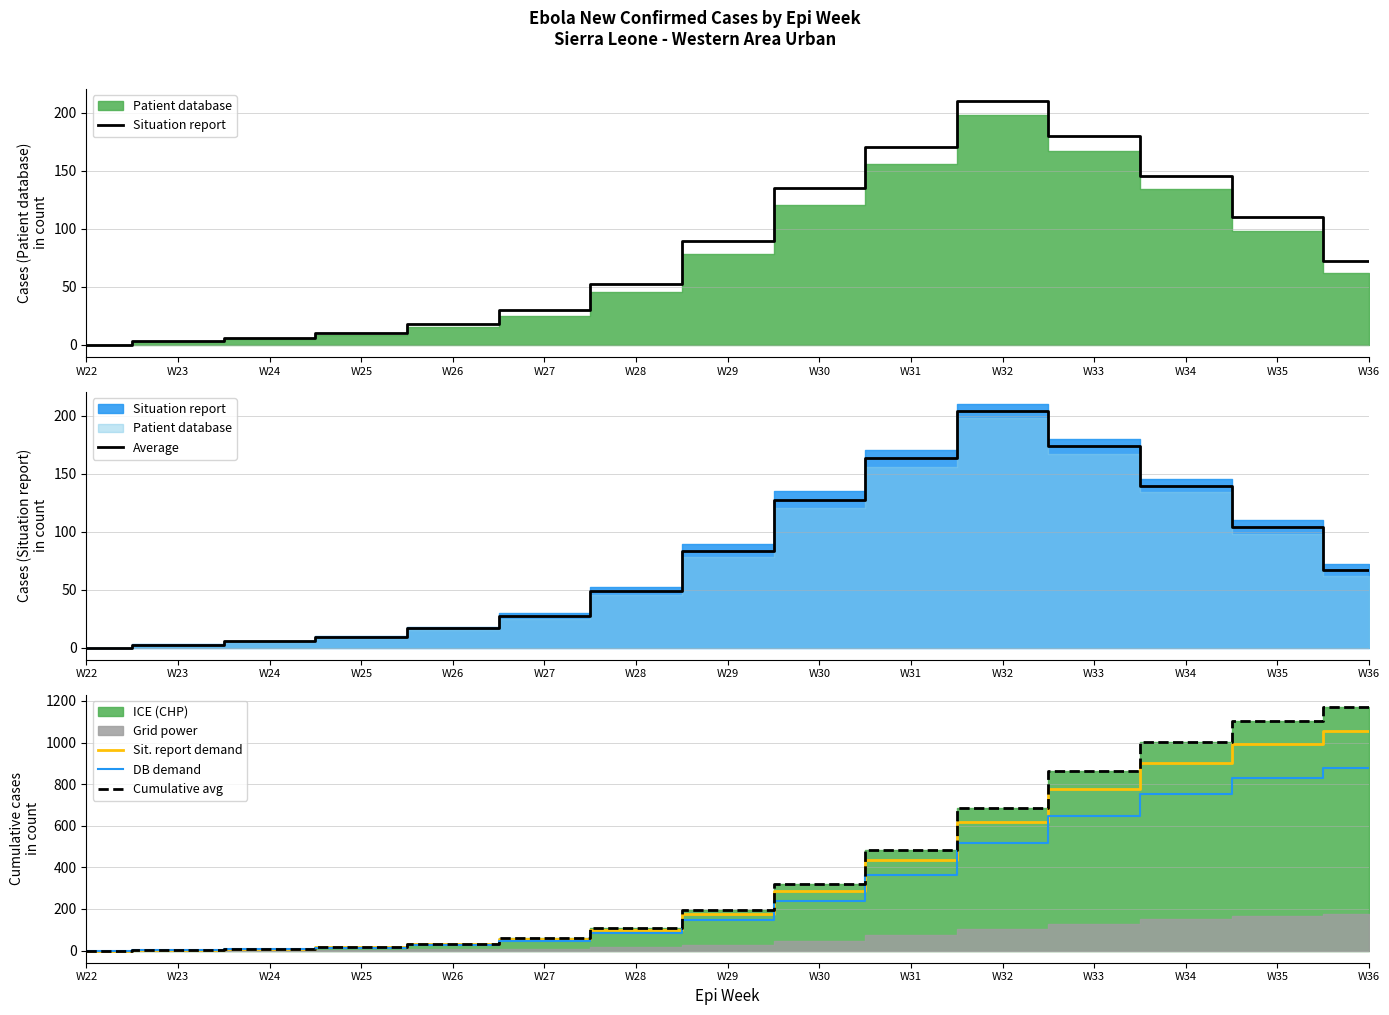

How many lines are shown in the chart?

5